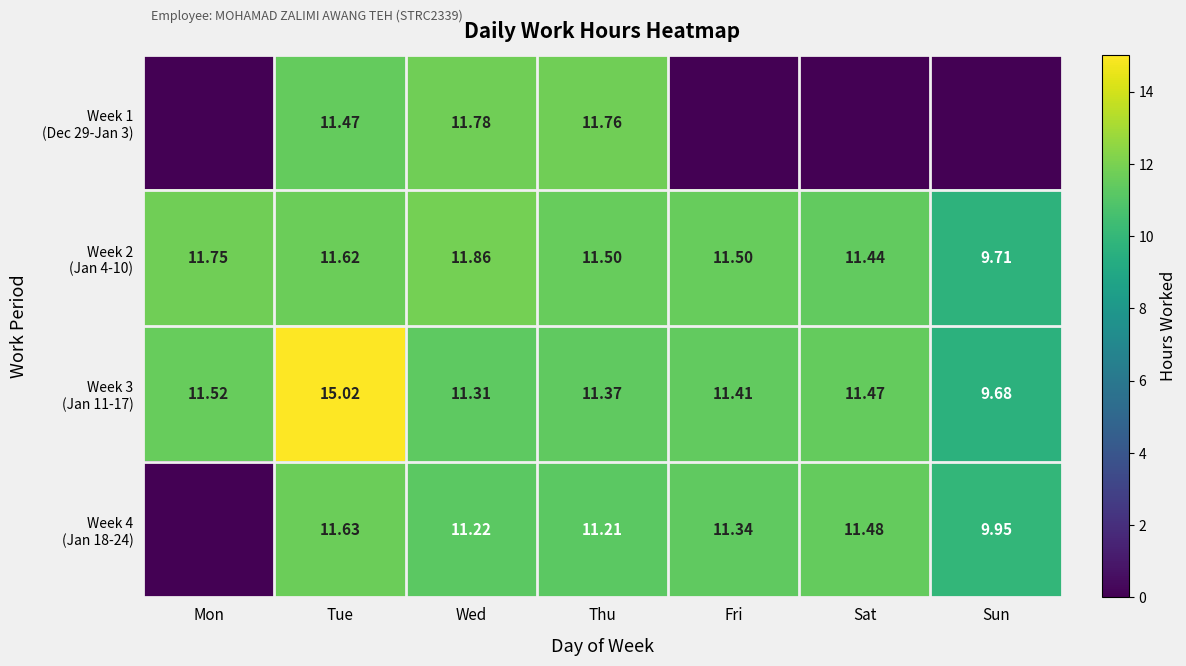

At Thu, list the series in order from smallest to largest.

Week 4 (Jan 18-24), Week 3 (Jan 11-17), Week 2 (Jan 4-10), Week 1 (Dec 29-Jan 3)